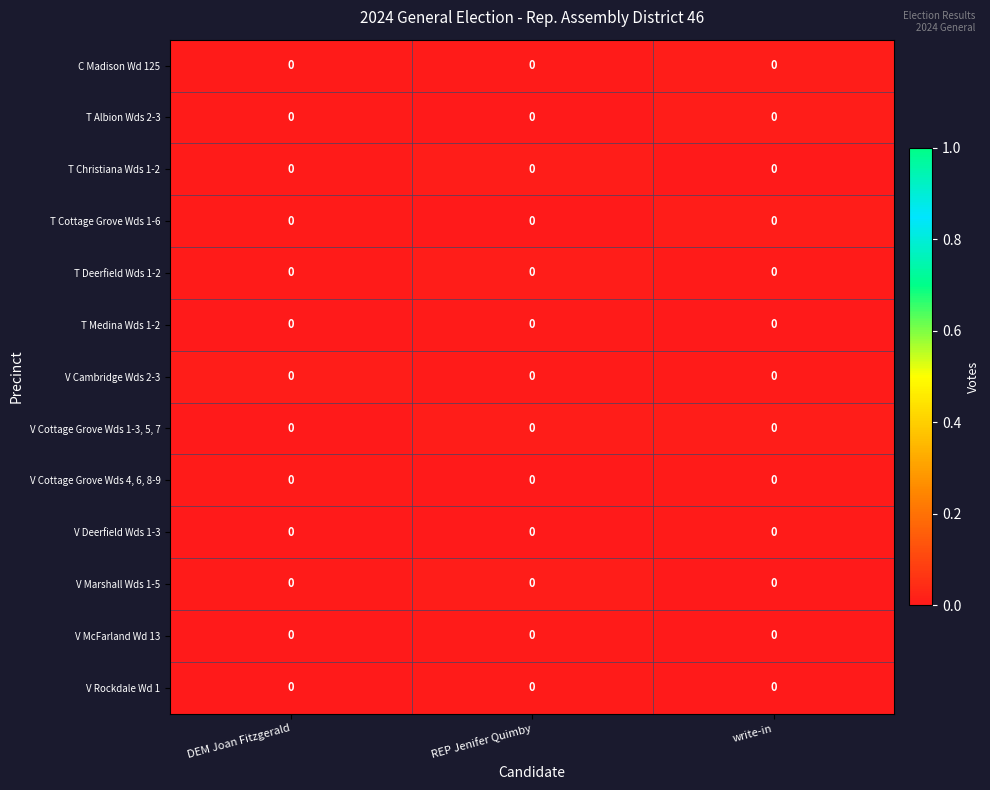

Between REP Jenifer Quimby and DEM Joan Fitzgerald, which is larger?

DEM Joan Fitzgerald